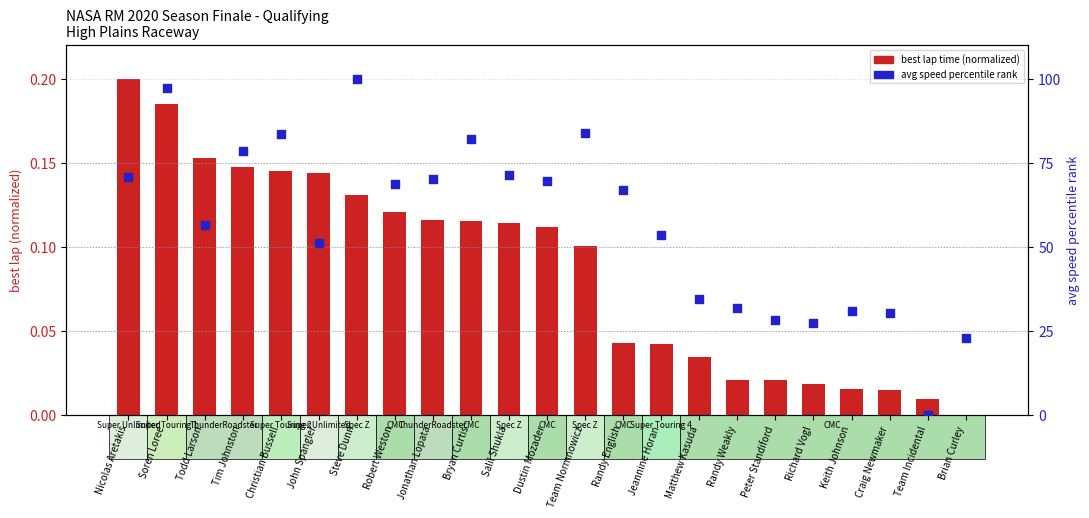

Is the value of avg speed percentile rank at Robert Weston greater than the value of best lap (normalized) at Team Normnowicz?

Yes